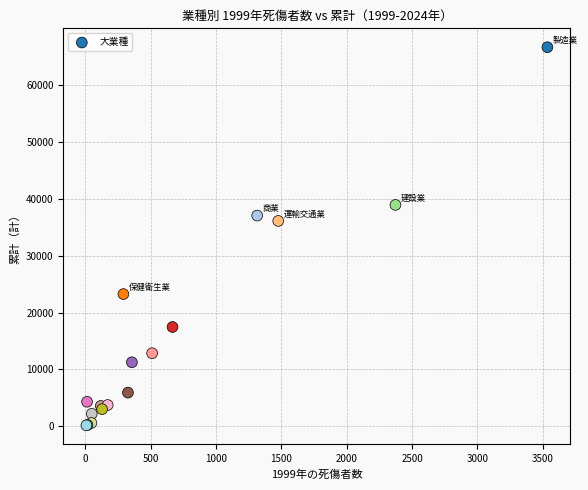

What Y value in the scatter plot is closest to 33405?

36104